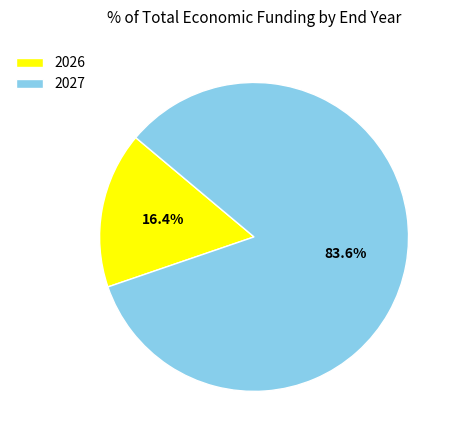

To the nearest percent, what percentage of the pie is 2027?

84%